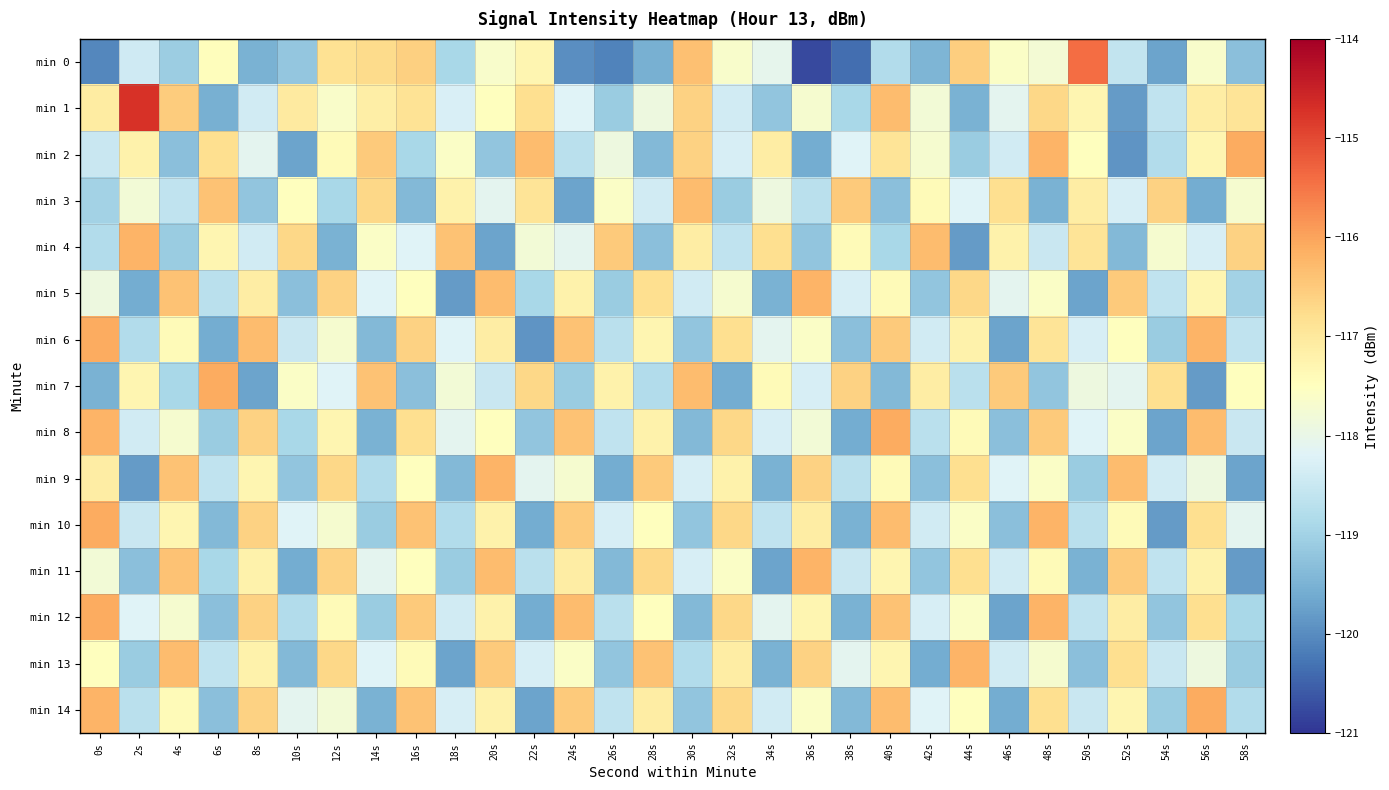

Reading left to right, list all the values displayed in this chart.

min 0: 0s=-120.1	2s=-118.4	4s=-119.1	6s=-117.5	8s=-119.5	10s=-119.2	12s=-116.9	14s=-116.8	16s=-116.6	18s=-118.9	20s=-117.6	22s=-117.3	24s=-120.0	26s=-120.1	28s=-119.5	30s=-116.4	32s=-117.7	34s=-118.0	36s=-120.8	38s=-120.3	40s=-118.8	42s=-119.4	44s=-116.6	46s=-117.6	48s=-117.7	50s=-115.4	52s=-118.6	54s=-119.7	56s=-117.7	58s=-119.3
min 1: 0s=-117.1	2s=-114.7	4s=-116.5	6s=-119.5	8s=-118.4	10s=-117.1	12s=-117.6	14s=-117.1	16s=-116.9	18s=-118.3	20s=-117.5	22s=-116.8	24s=-118.2	26s=-119.1	28s=-117.9	30s=-116.6	32s=-118.4	34s=-119.2	36s=-117.7	38s=-118.9	40s=-116.3	42s=-117.8	44s=-119.5	46s=-118.1	48s=-116.7	50s=-117.3	52s=-119.8	54s=-118.6	56s=-117.1	58s=-116.9
min 2: 0s=-118.5	2s=-117.2	4s=-119.3	6s=-116.8	8s=-118.1	10s=-119.7	12s=-117.4	14s=-116.5	16s=-118.9	18s=-117.6	20s=-119.2	22s=-116.3	24s=-118.7	26s=-117.9	28s=-119.4	30s=-116.6	32s=-118.3	34s=-117.1	36s=-119.6	38s=-118.2	40s=-116.9	42s=-117.7	44s=-119.1	46s=-118.4	48s=-116.2	50s=-117.5	52s=-119.9	54s=-118.8	56s=-117.3	58s=-116.1
min 3: 0s=-119.0	2s=-117.8	4s=-118.6	6s=-116.4	8s=-119.2	10s=-117.5	12s=-118.9	14s=-116.7	16s=-119.4	18s=-117.2	20s=-118.1	22s=-116.9	24s=-119.7	26s=-117.6	28s=-118.4	30s=-116.3	32s=-119.1	34s=-117.9	36s=-118.7	38s=-116.5	40s=-119.3	42s=-117.4	44s=-118.2	46s=-116.8	48s=-119.5	50s=-117.1	52s=-118.3	54s=-116.6	56s=-119.6	58s=-117.7
min 4: 0s=-118.8	2s=-116.2	4s=-119.1	6s=-117.3	8s=-118.4	10s=-116.7	12s=-119.5	14s=-117.6	16s=-118.2	18s=-116.4	20s=-119.7	22s=-117.8	24s=-118.1	26s=-116.5	28s=-119.3	30s=-117.1	32s=-118.6	34s=-116.8	36s=-119.2	38s=-117.4	40s=-118.9	42s=-116.3	44s=-119.8	46s=-117.2	48s=-118.5	50s=-116.9	52s=-119.4	54s=-117.7	56s=-118.3	58s=-116.6
min 5: 0s=-117.9	2s=-119.6	4s=-116.4	6s=-118.7	8s=-117.1	10s=-119.3	12s=-116.6	14s=-118.2	16s=-117.5	18s=-119.8	20s=-116.3	22s=-118.9	24s=-117.2	26s=-119.1	28s=-116.8	30s=-118.4	32s=-117.7	34s=-119.5	36s=-116.2	38s=-118.3	40s=-117.4	42s=-119.2	44s=-116.7	46s=-118.1	48s=-117.6	50s=-119.7	52s=-116.5	54s=-118.6	56s=-117.3	58s=-119.0
min 6: 0s=-116.1	2s=-118.8	4s=-117.4	6s=-119.6	8s=-116.3	10s=-118.5	12s=-117.7	14s=-119.4	16s=-116.6	18s=-118.2	20s=-117.1	22s=-119.9	24s=-116.4	26s=-118.7	28s=-117.3	30s=-119.2	32s=-116.8	34s=-118.1	36s=-117.6	38s=-119.3	40s=-116.5	42s=-118.4	44s=-117.2	46s=-119.7	48s=-116.9	50s=-118.3	52s=-117.5	54s=-119.1	56s=-116.2	58s=-118.6
min 7: 0s=-119.5	2s=-117.3	4s=-118.9	6s=-116.1	8s=-119.7	10s=-117.6	12s=-118.2	14s=-116.4	16s=-119.3	18s=-117.8	20s=-118.5	22s=-116.7	24s=-119.1	26s=-117.2	28s=-118.8	30s=-116.3	32s=-119.6	34s=-117.4	36s=-118.3	38s=-116.6	40s=-119.4	42s=-117.1	44s=-118.7	46s=-116.5	48s=-119.2	50s=-117.9	52s=-118.1	54s=-116.8	56s=-119.8	58s=-117.5
min 8: 0s=-116.2	2s=-118.4	4s=-117.7	6s=-119.1	8s=-116.6	10s=-118.9	12s=-117.3	14s=-119.5	16s=-116.8	18s=-118.1	20s=-117.5	22s=-119.2	24s=-116.4	26s=-118.6	28s=-117.2	30s=-119.4	32s=-116.7	34s=-118.3	36s=-117.8	38s=-119.6	40s=-116.1	42s=-118.7	44s=-117.4	46s=-119.3	48s=-116.5	50s=-118.2	52s=-117.6	54s=-119.7	56s=-116.3	58s=-118.5
min 9: 0s=-117.1	2s=-119.8	4s=-116.4	6s=-118.6	8s=-117.3	10s=-119.2	12s=-116.7	14s=-118.8	16s=-117.5	18s=-119.4	20s=-116.2	22s=-118.1	24s=-117.7	26s=-119.6	28s=-116.5	30s=-118.3	32s=-117.2	34s=-119.5	36s=-116.6	38s=-118.7	40s=-117.4	42s=-119.3	44s=-116.8	46s=-118.2	48s=-117.6	50s=-119.1	52s=-116.3	54s=-118.4	56s=-117.9	58s=-119.7
min 10: 0s=-116.1	2s=-118.5	4s=-117.3	6s=-119.4	8s=-116.6	10s=-118.2	12s=-117.7	14s=-119.1	16s=-116.4	18s=-118.8	20s=-117.2	22s=-119.6	24s=-116.5	26s=-118.3	28s=-117.5	30s=-119.2	32s=-116.7	34s=-118.6	36s=-117.1	38s=-119.5	40s=-116.3	42s=-118.4	44s=-117.6	46s=-119.3	48s=-116.2	50s=-118.7	52s=-117.4	54s=-119.8	56s=-116.8	58s=-118.1
min 11: 0s=-117.8	2s=-119.3	4s=-116.4	6s=-118.9	8s=-117.2	10s=-119.6	12s=-116.6	14s=-118.1	16s=-117.5	18s=-119.1	20s=-116.3	22s=-118.7	24s=-117.1	26s=-119.4	28s=-116.7	30s=-118.3	32s=-117.6	34s=-119.7	36s=-116.2	38s=-118.5	40s=-117.3	42s=-119.2	44s=-116.8	46s=-118.4	48s=-117.4	50s=-119.5	52s=-116.5	54s=-118.6	56s=-117.2	58s=-119.8
min 12: 0s=-116.1	2s=-118.2	4s=-117.7	6s=-119.3	8s=-116.6	10s=-118.8	12s=-117.4	14s=-119.1	16s=-116.5	18s=-118.4	20s=-117.2	22s=-119.6	24s=-116.3	26s=-118.7	28s=-117.5	30s=-119.4	32s=-116.7	34s=-118.1	36s=-117.3	38s=-119.5	40s=-116.4	42s=-118.3	44s=-117.6	46s=-119.7	48s=-116.2	50s=-118.6	52s=-117.1	54s=-119.2	56s=-116.8	58s=-118.9
min 13: 0s=-117.5	2s=-119.1	4s=-116.3	6s=-118.6	8s=-117.2	10s=-119.4	12s=-116.7	14s=-118.2	16s=-117.4	18s=-119.7	20s=-116.5	22s=-118.3	24s=-117.6	26s=-119.2	28s=-116.4	30s=-118.8	32s=-117.1	34s=-119.5	36s=-116.6	38s=-118.1	40s=-117.3	42s=-119.6	44s=-116.2	46s=-118.4	48s=-117.7	50s=-119.3	52s=-116.8	54s=-118.5	56s=-117.9	58s=-119.1
min 14: 0s=-116.2	2s=-118.7	4s=-117.4	6s=-119.3	8s=-116.6	10s=-118.1	12s=-117.8	14s=-119.5	16s=-116.4	18s=-118.3	20s=-117.2	22s=-119.7	24s=-116.5	26s=-118.6	28s=-117.1	30s=-119.2	32s=-116.7	34s=-118.4	36s=-117.6	38s=-119.4	40s=-116.3	42s=-118.2	44s=-117.5	46s=-119.6	48s=-116.8	50s=-118.5	52s=-117.3	54s=-119.1	56s=-116.1	58s=-118.8